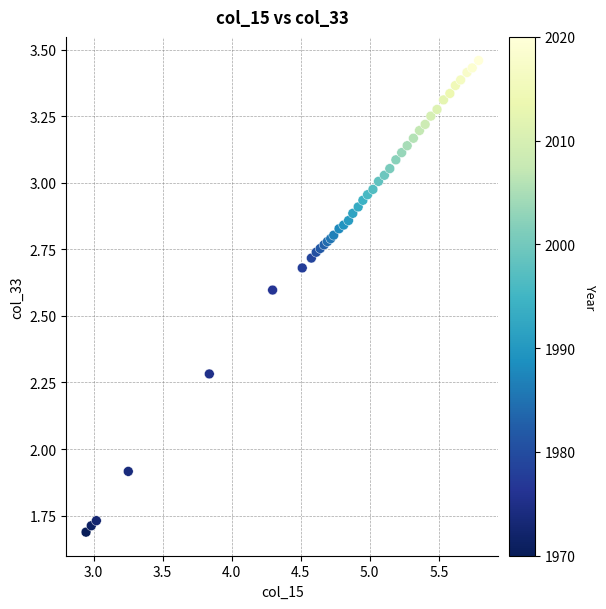

What Y value in the scatter plot is closest to 2?

1.9